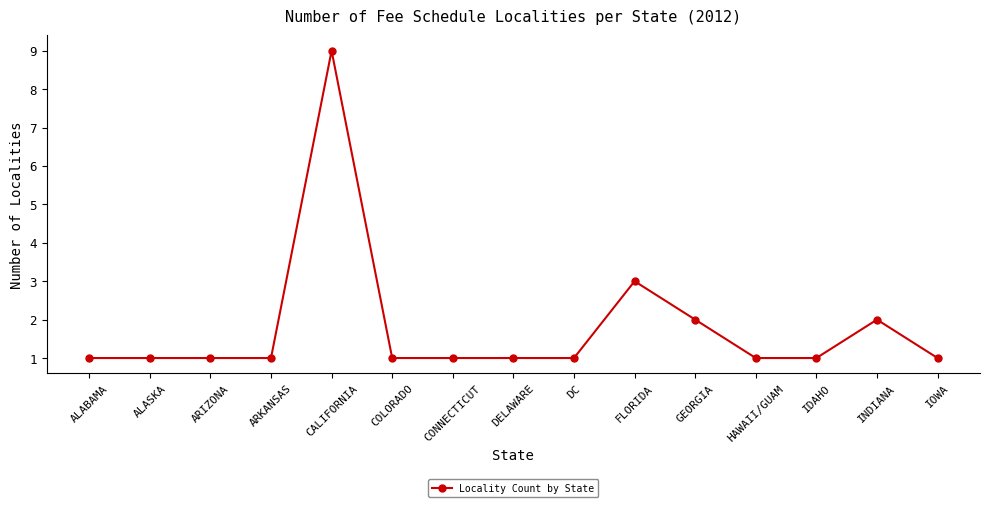

What position from the left is CALIFORNIA?

5